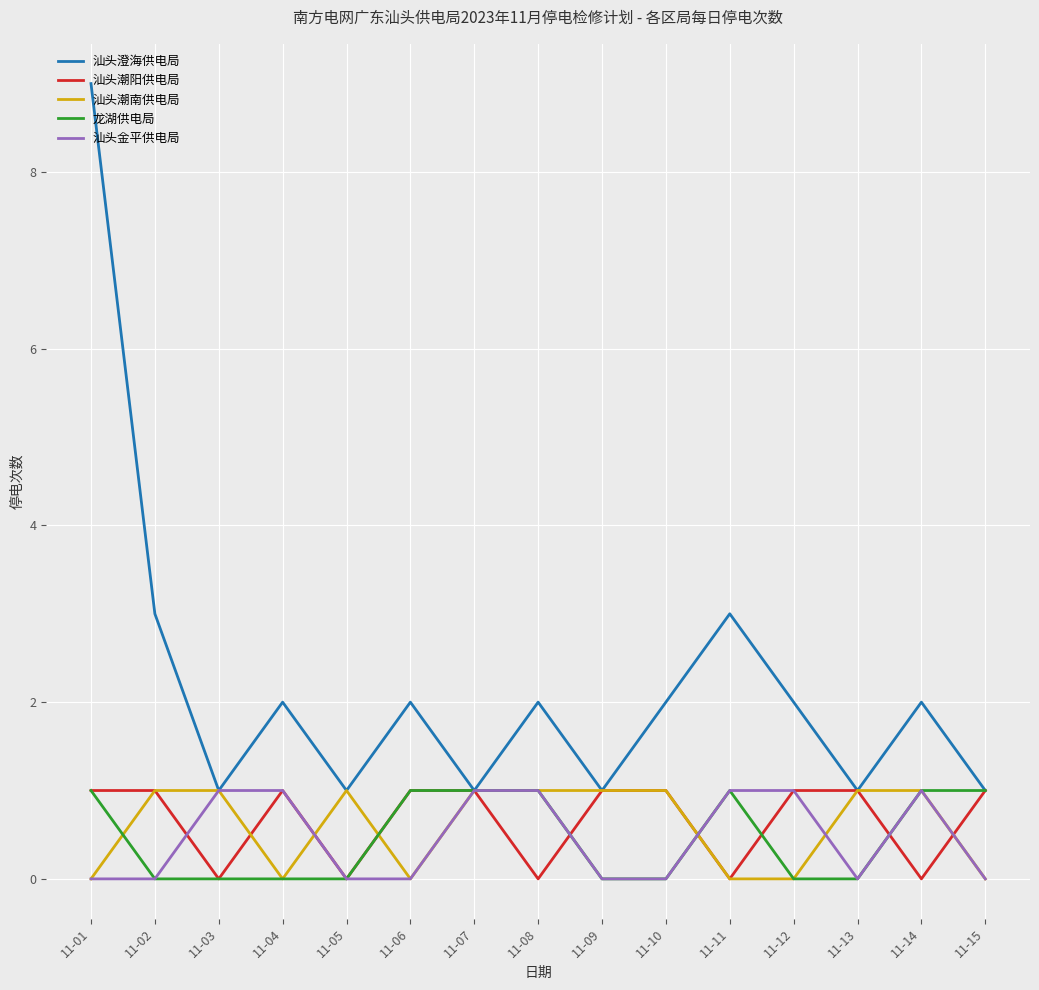

What is the sum of all 汕头金平供电局 values?

7